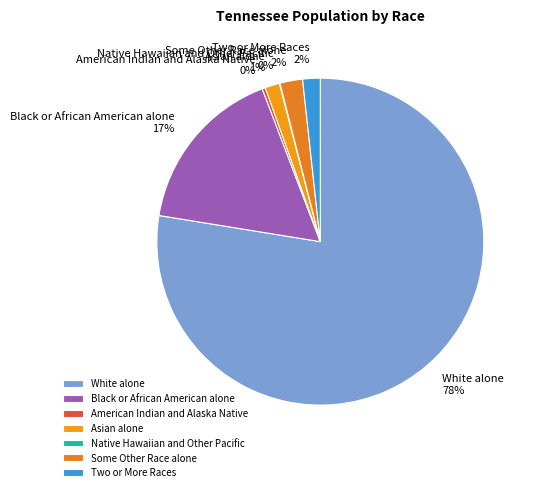

Do Two or More Races and Some Other Race alone together represent more than half of the pie?

No